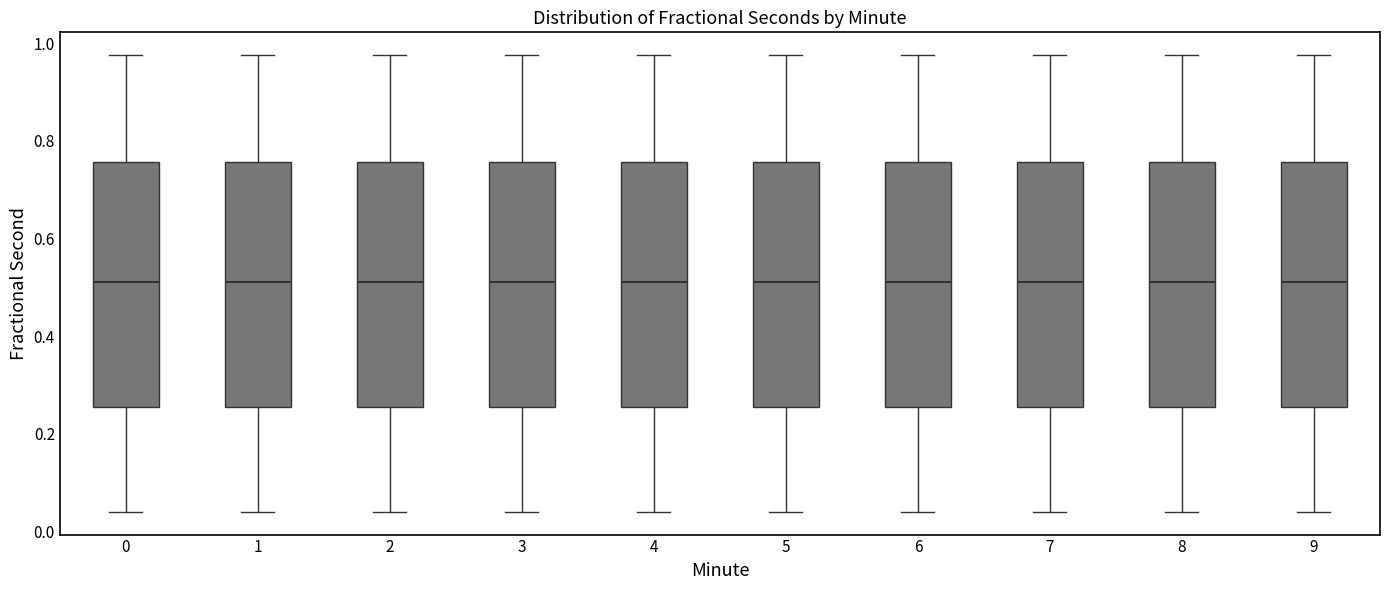

Reading left to right, transcribe this box plot: for each box, give where its median line is, the range the box spans, and where its two whiskers end, as read against the y-axis. The values are not printed on the chart, so give them approximately, as read against the axis.

0: median 0.52, box 0.26 to 0.76, whiskers 0.04 to 0.98
1: median 0.52, box 0.26 to 0.76, whiskers 0.04 to 0.98
2: median 0.52, box 0.26 to 0.76, whiskers 0.04 to 0.98
3: median 0.52, box 0.26 to 0.76, whiskers 0.04 to 0.98
4: median 0.52, box 0.26 to 0.76, whiskers 0.04 to 0.98
5: median 0.52, box 0.26 to 0.76, whiskers 0.04 to 0.98
6: median 0.52, box 0.26 to 0.76, whiskers 0.04 to 0.98
7: median 0.52, box 0.26 to 0.76, whiskers 0.04 to 0.98
8: median 0.52, box 0.26 to 0.76, whiskers 0.04 to 0.98
9: median 0.52, box 0.26 to 0.76, whiskers 0.04 to 0.98